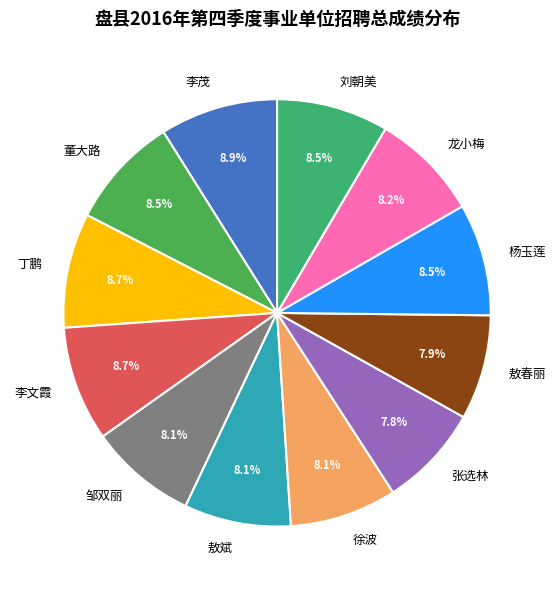

How many segments does this pie chart have?

12